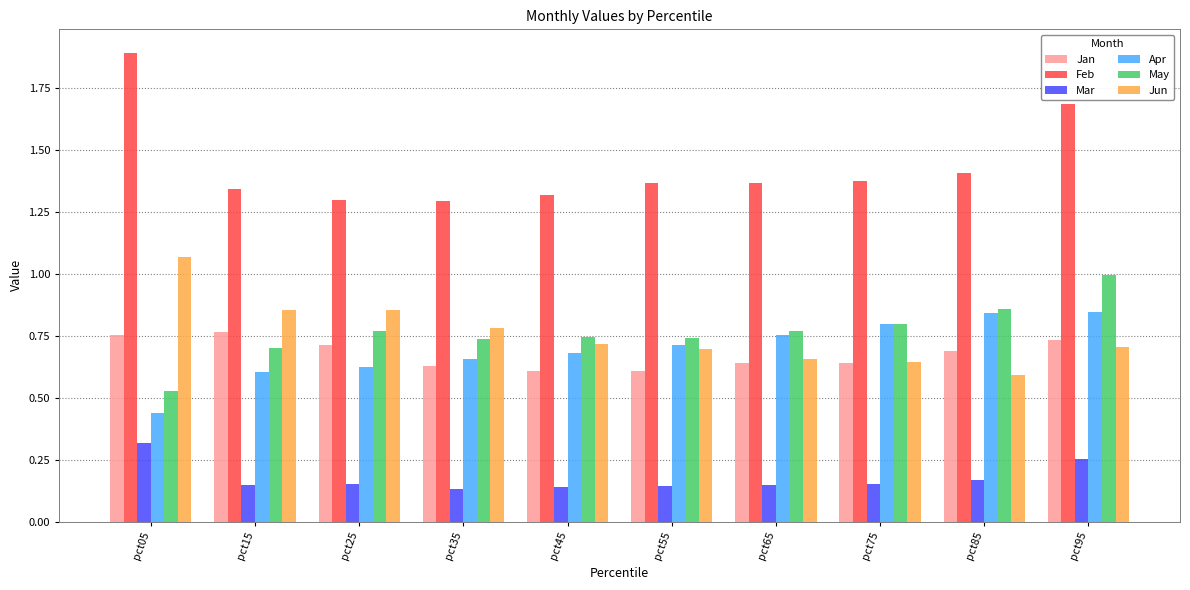

Is it true that Feb equals 1.9 at pct05?

True